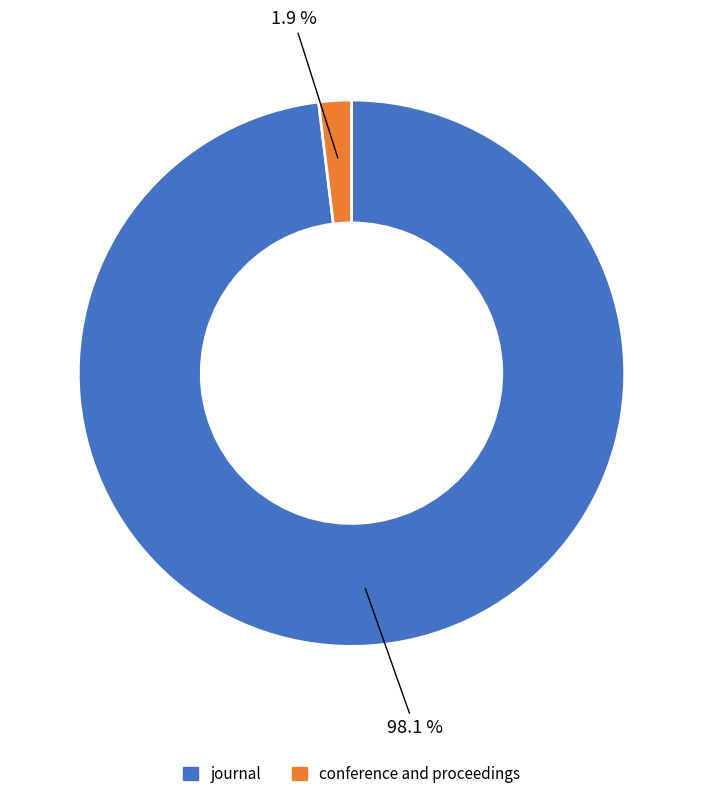

Does journal account for over 50% of the chart?

Yes